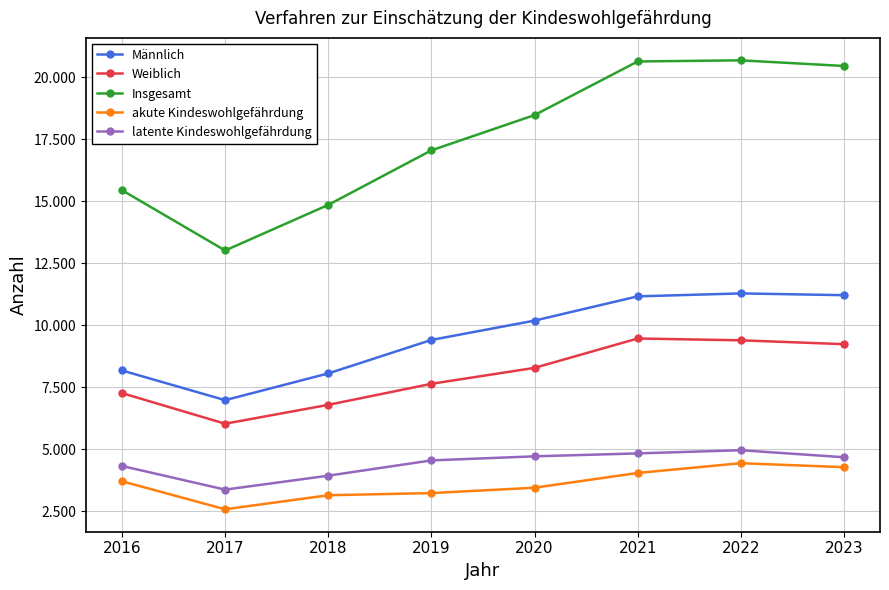

At which category does Insgesamt reach its first local valley?

2017